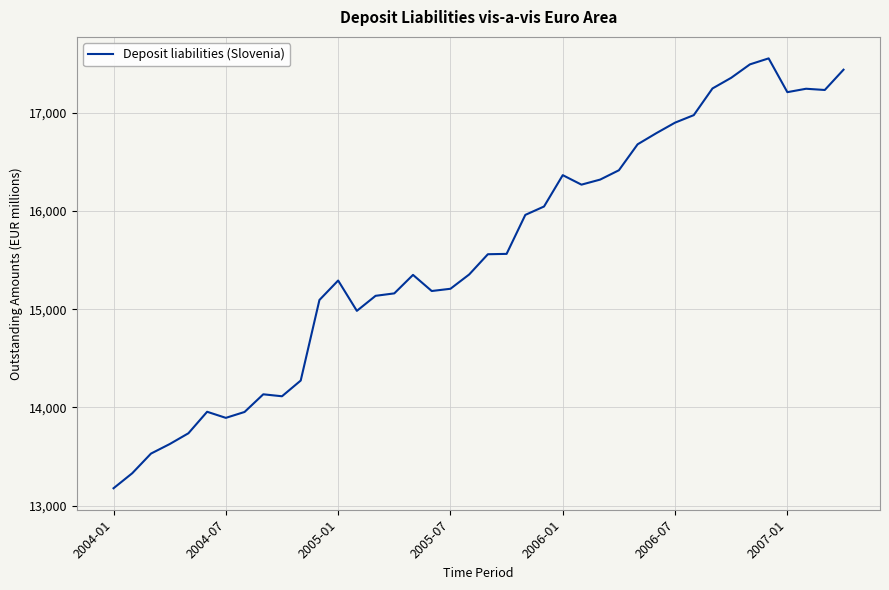

What is the greatest value displayed?

17555.0